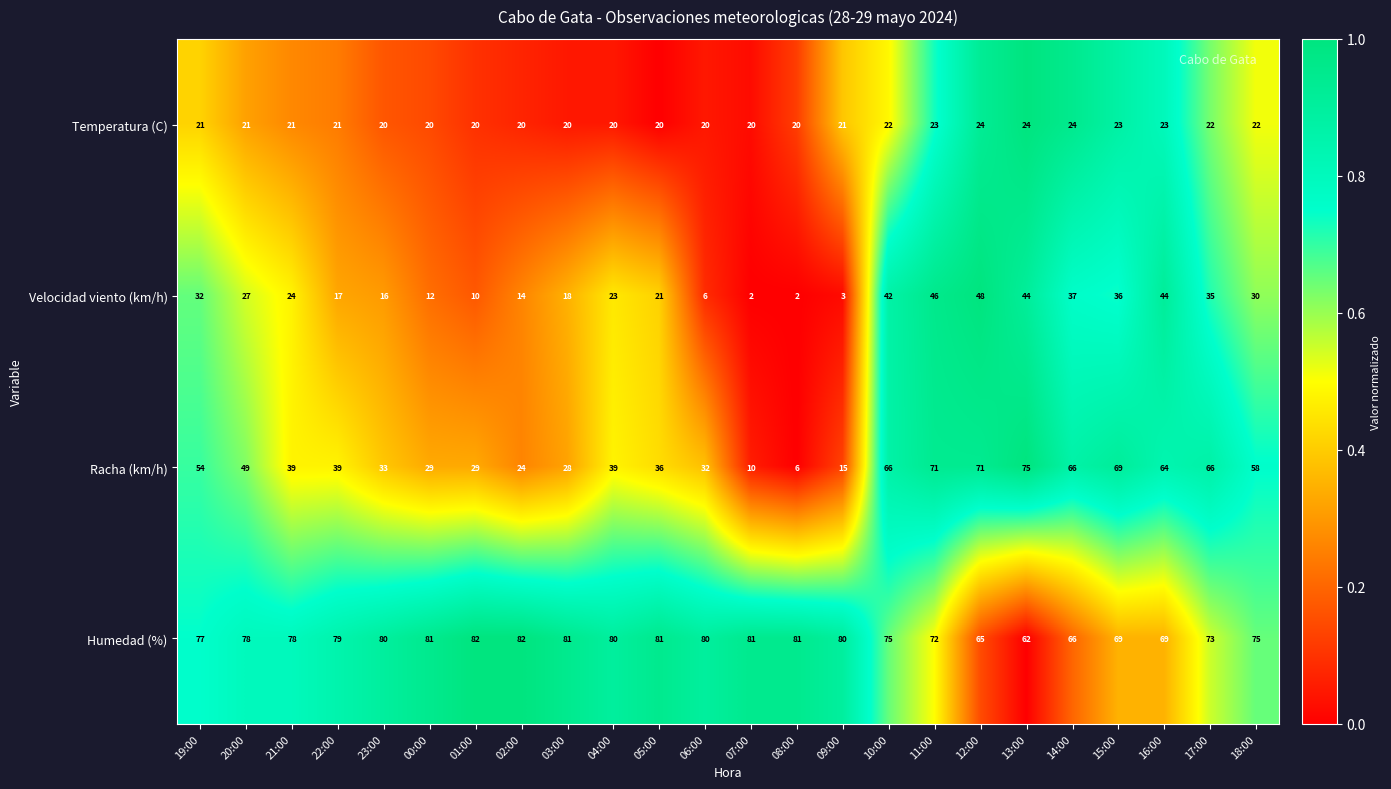

List the series in order of their peak value, highest first.

Humedad (%), Racha (km/h), Velocidad viento (km/h), Temperatura (C)